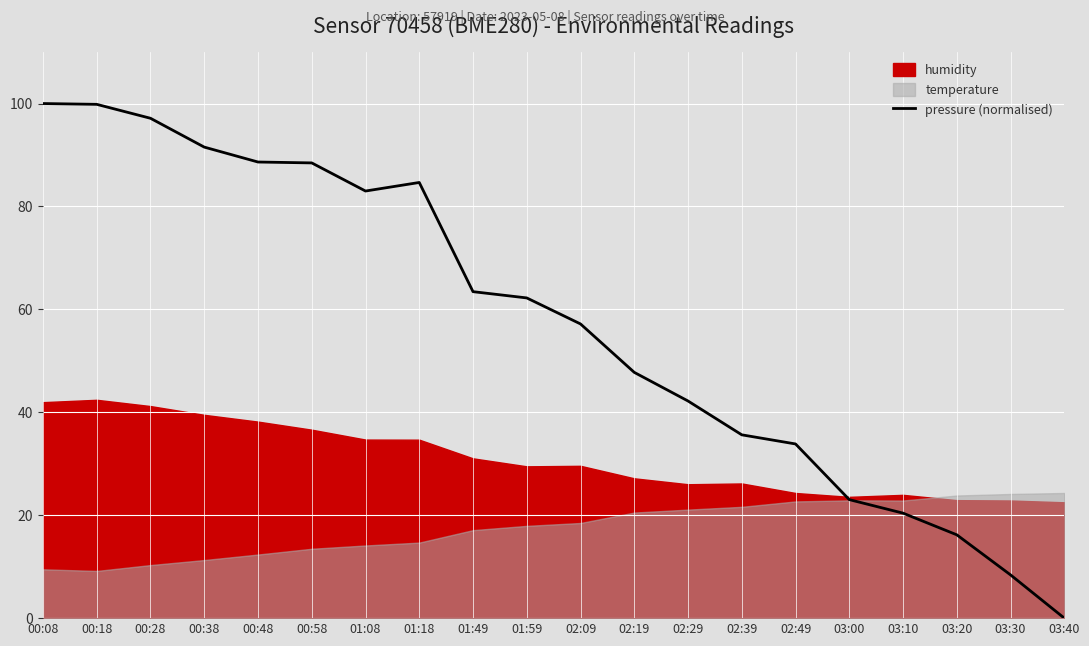

Rank the categories by value from highest to lowest.

00:08, 00:18, 00:28, 00:38, 00:48, 00:58, 01:18, 01:08, 01:49, 01:59, 02:09, 02:19, 02:29, 02:39, 02:49, 03:00, 03:10, 03:20, 03:30, 03:40